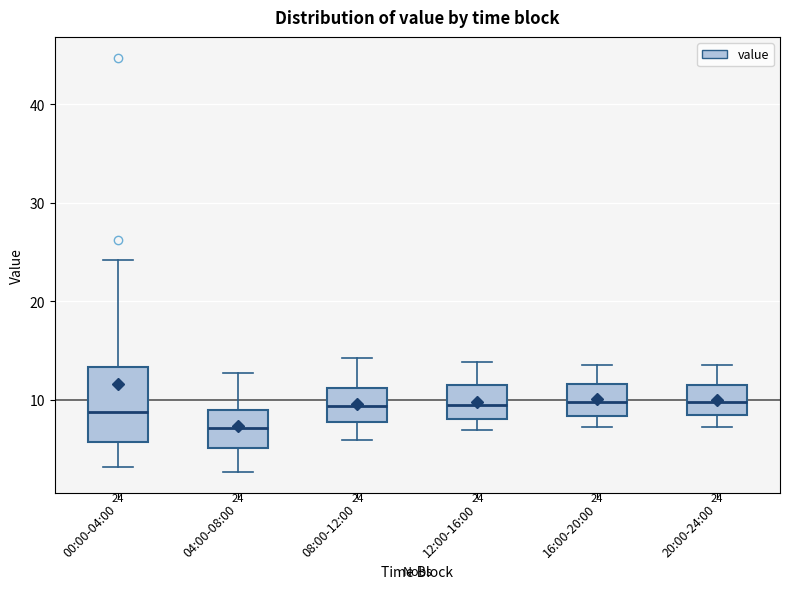

Which box is the tallest, from its lower edge to its upper edge?

00:00-04:00